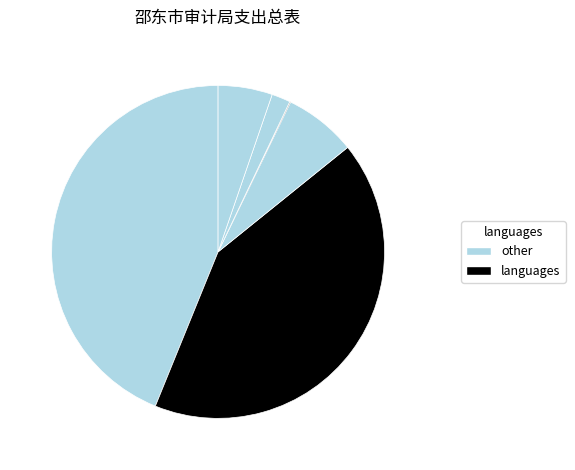

To the nearest percent, what is the difference between the largest and smallest slice percentages?

44%